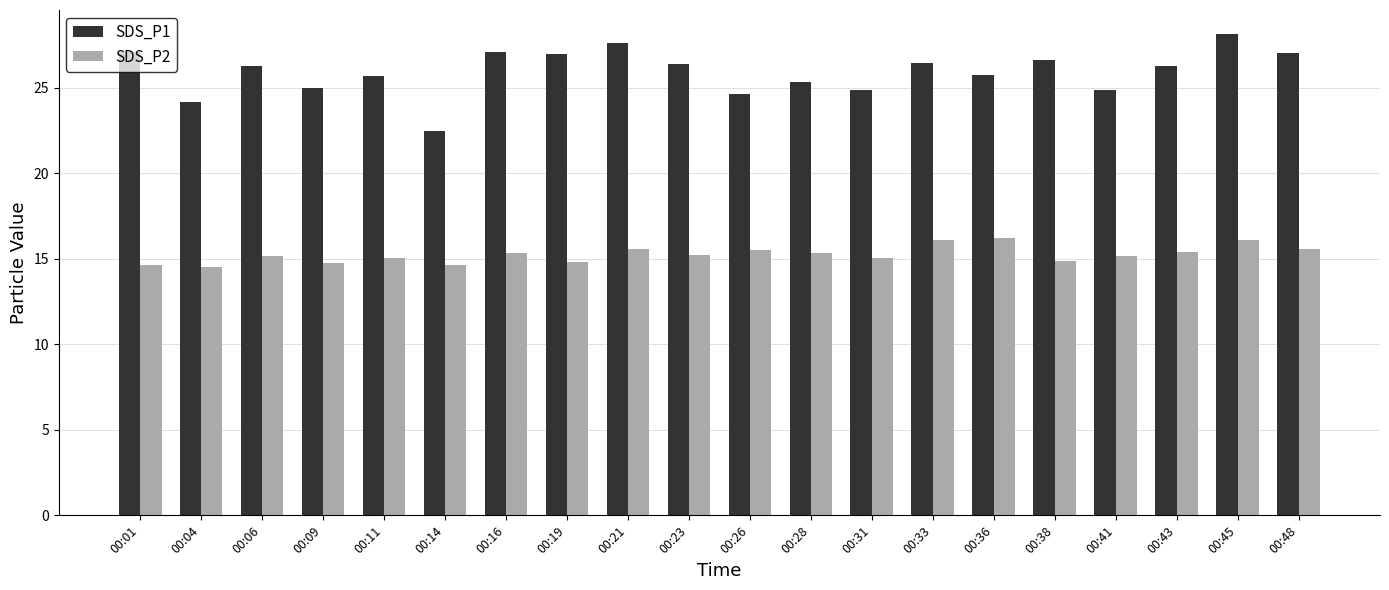

What is the average value of the SDS_P1 series?

25.9